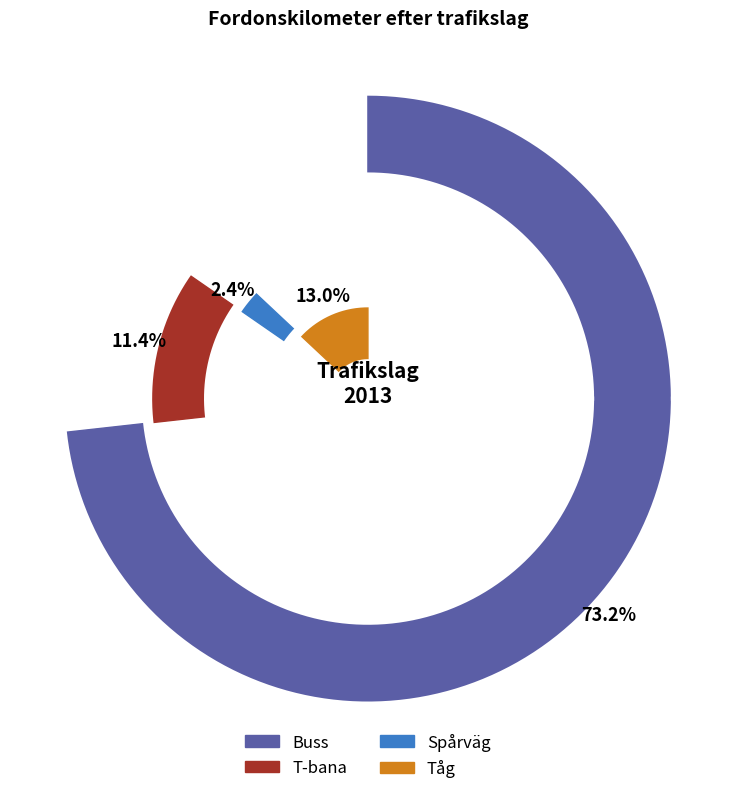

Rank the series by their maximum value, from lowest to highest.

Spårväg, T-bana, Tåg, Buss